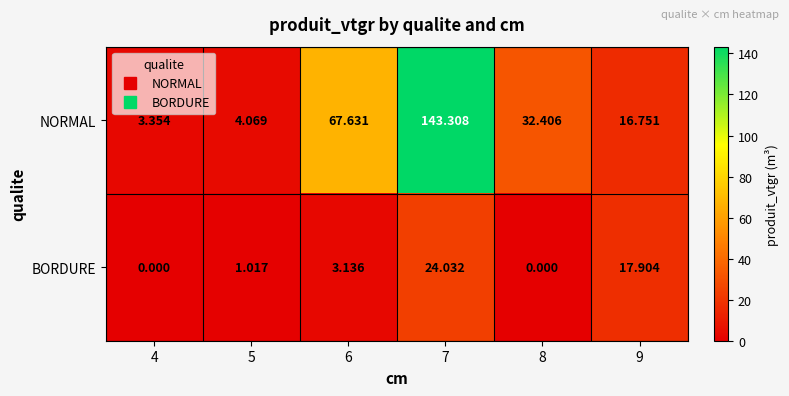

At 9, list the series in order from smallest to largest.

NORMAL, BORDURE